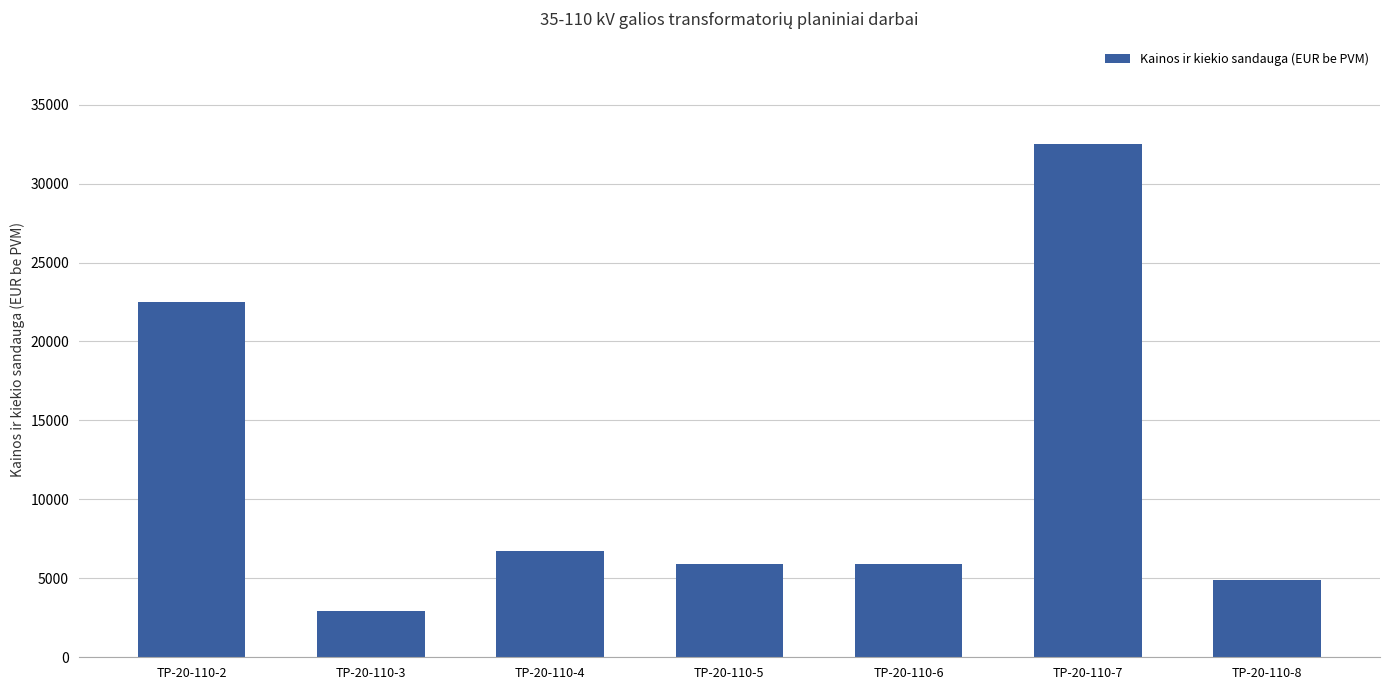

Is it true that the value at TP-20-110-6 is 7925?

False